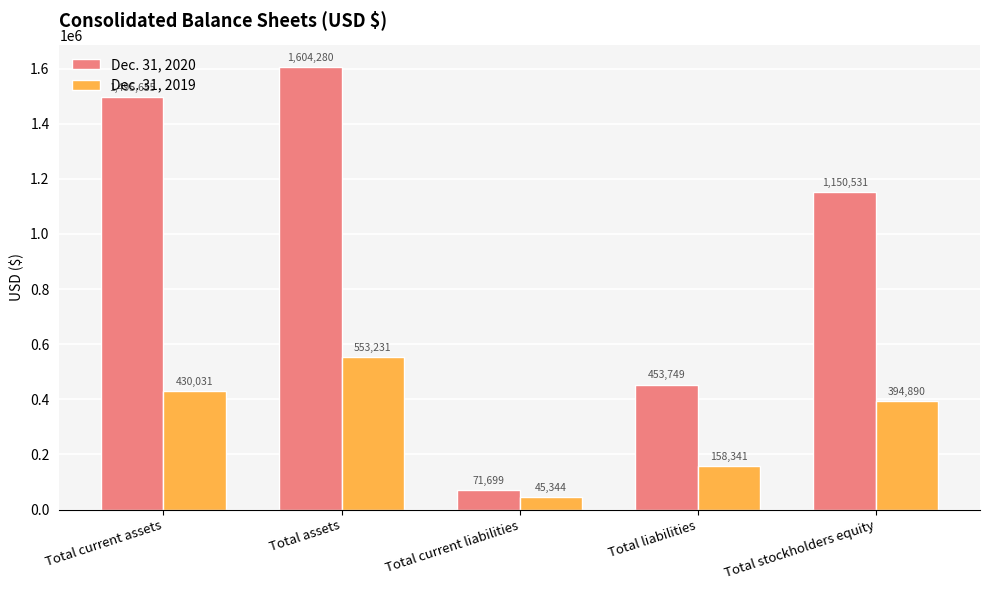

Which series has the largest range (max minus min)?

Dec. 31, 2020